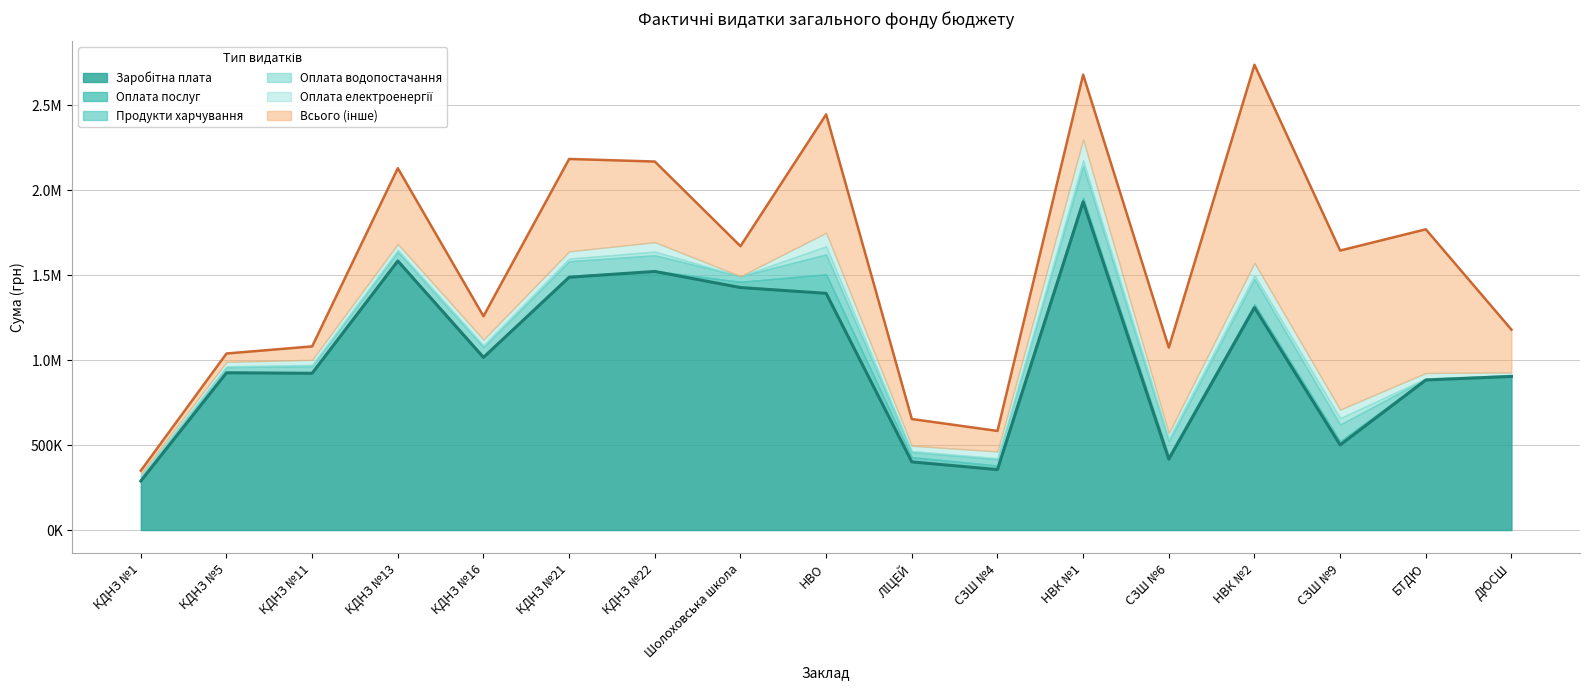

Which category has the highest value across all series?

НВК №2